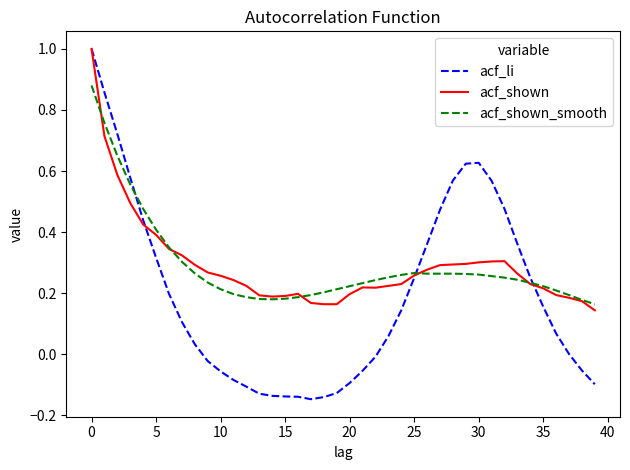

Which series has the largest range (max minus min)?

acf_li